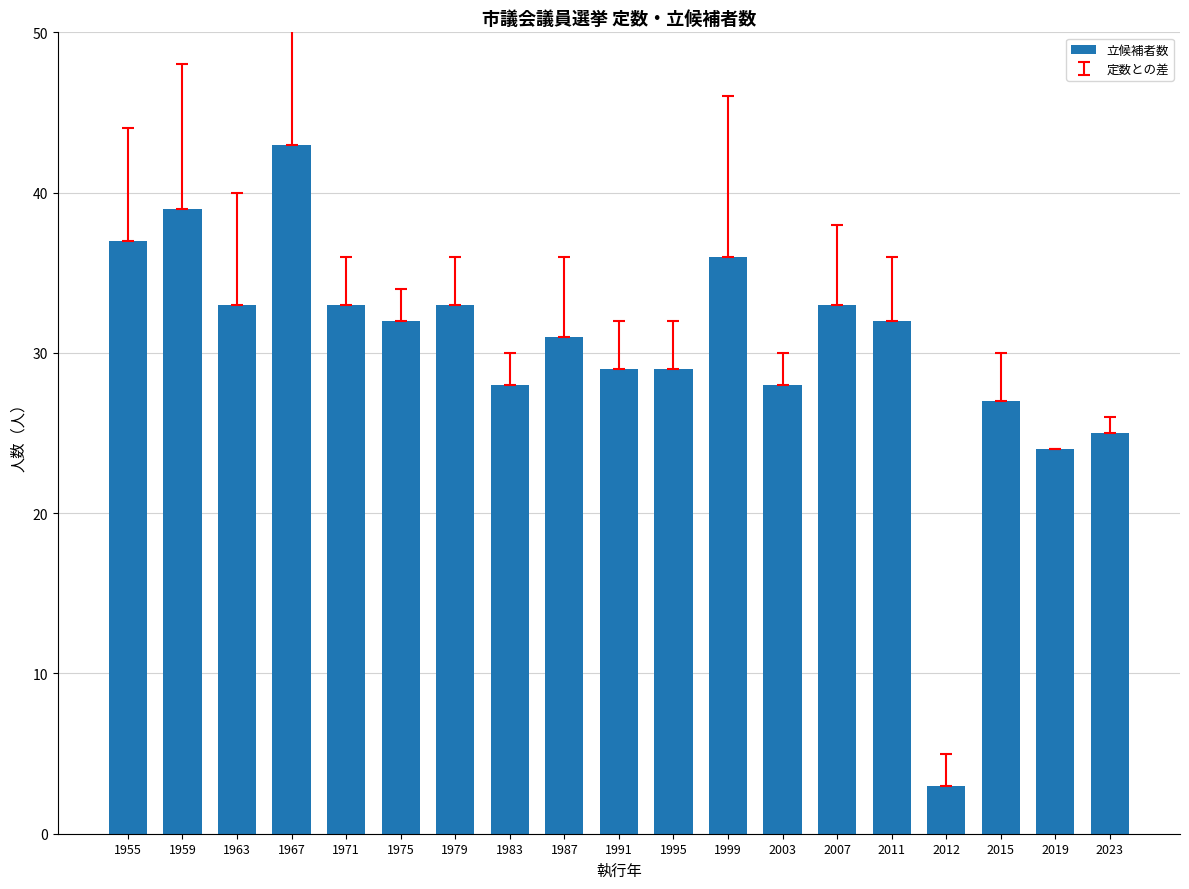

Which label corresponds to the largest value in the chart?

1967